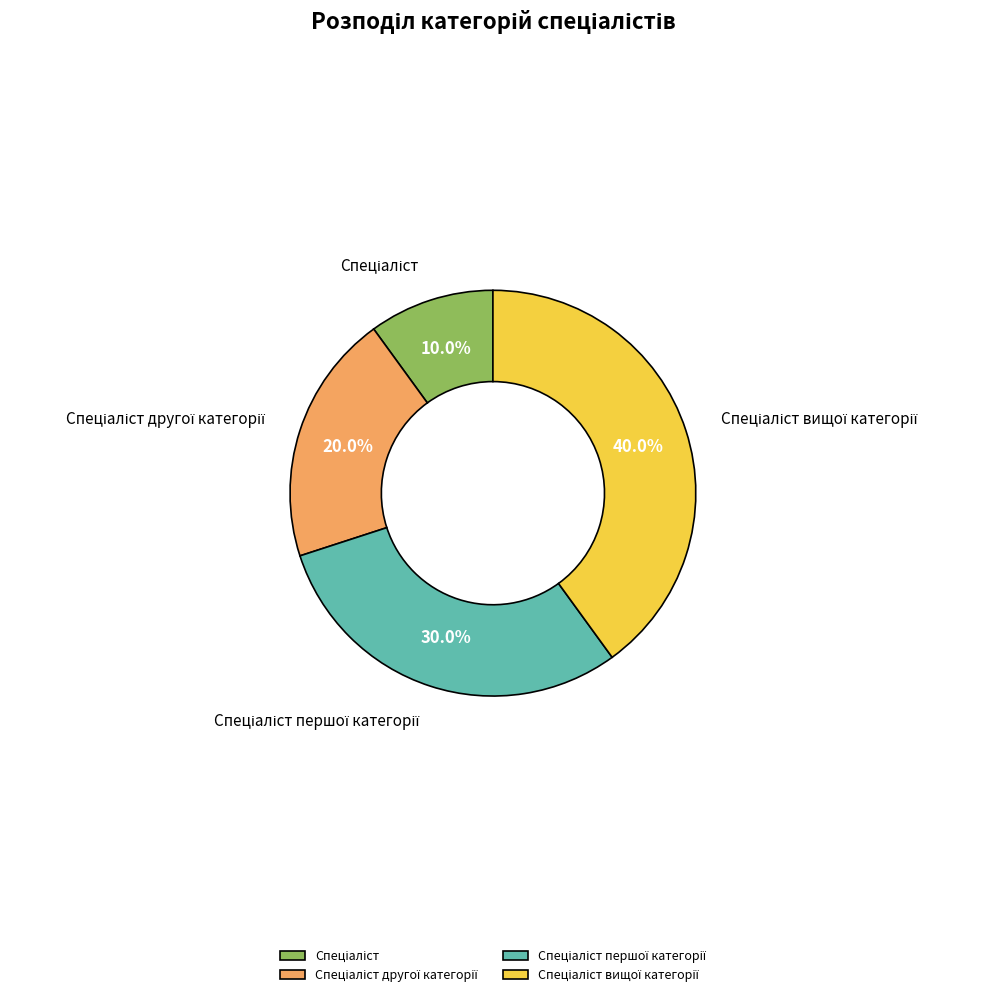

Is there any slice that represents more than half of the pie?

No